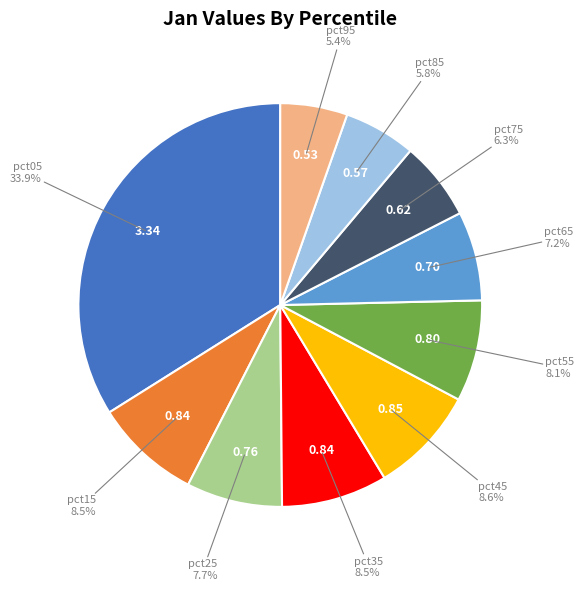

Count the number of slices in the pie.

10